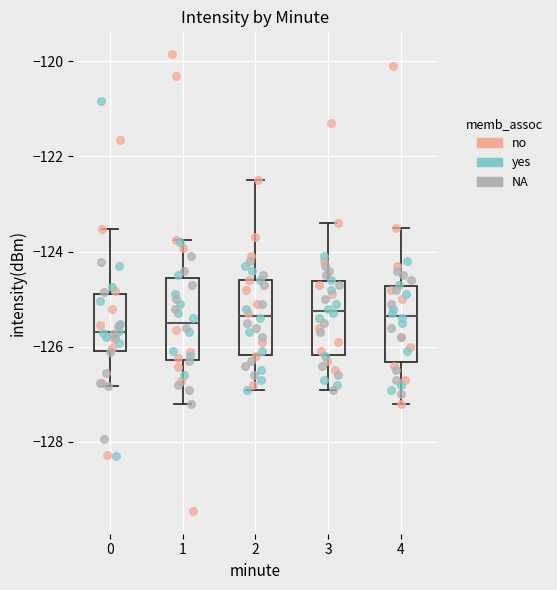

Reading left to right, transcribe this box plot: for each box, give where its median line is, the range the box spans, and where its two whiskers end, as read against the y-axis. The values are not printed on the chart, so give them approximately, as read against the axis.

0: median -125.6, box -126.0 to -124.8, whiskers -126.8 to -123.6
1: median -125.4, box -126.2 to -124.6, whiskers -127.2 to -123.8
2: median -125.4, box -126.2 to -124.6, whiskers -126.8 to -122.4
3: median -125.2, box -126.2 to -124.6, whiskers -126.8 to -123.4
4: median -125.4, box -126.4 to -124.8, whiskers -127.2 to -123.4